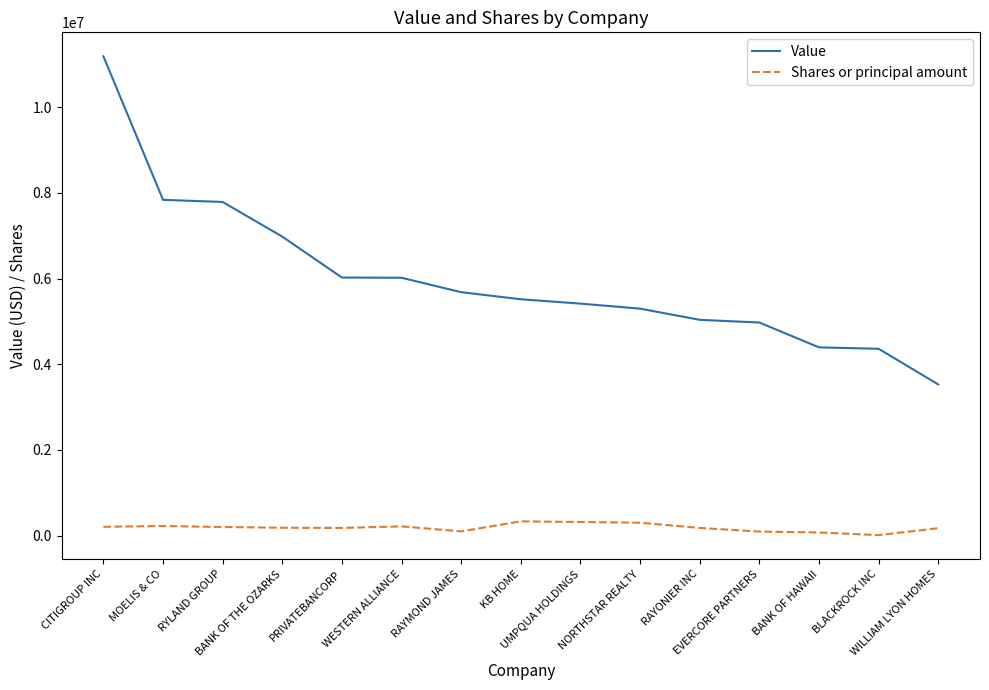

At how many categories does at least one series exceed 469813?

15